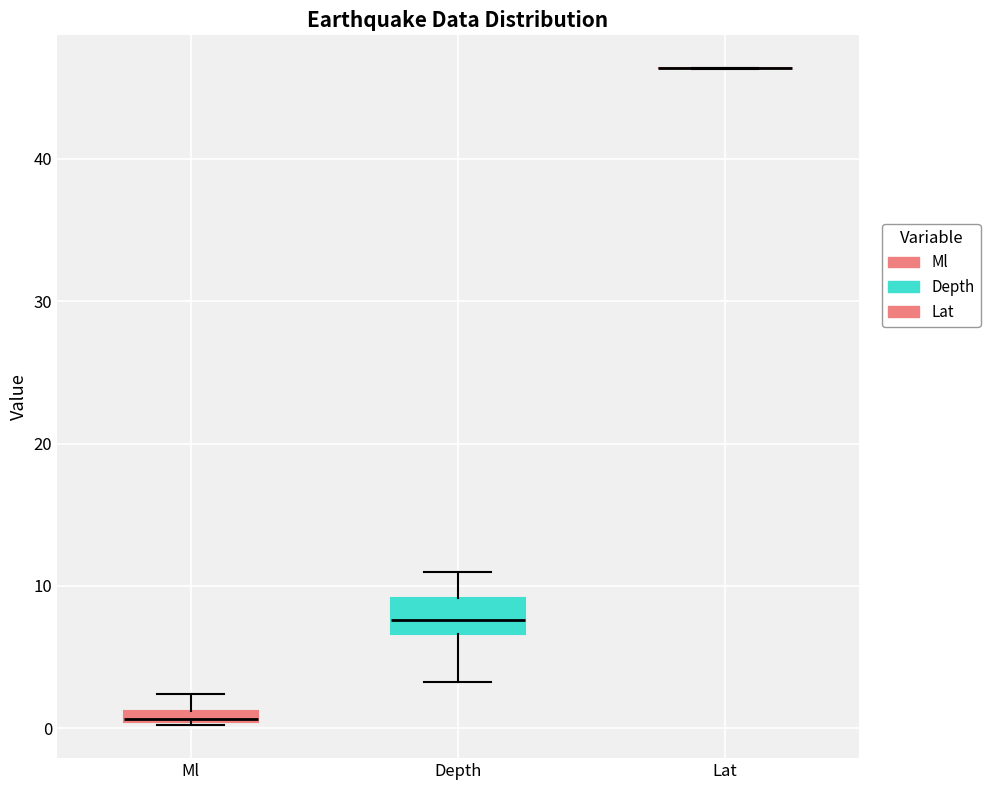

Which box is the tallest, from its lower edge to its upper edge?

Depth